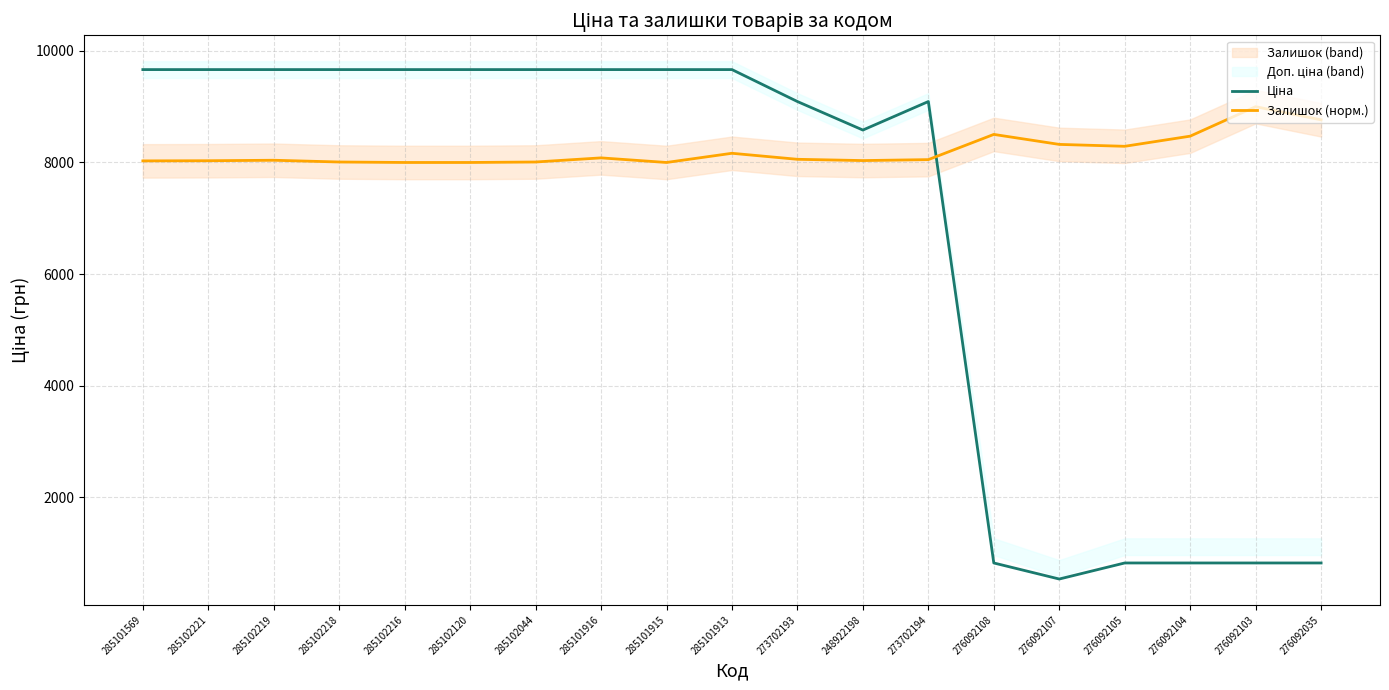

Which series has the largest range (max minus min)?

Ціна